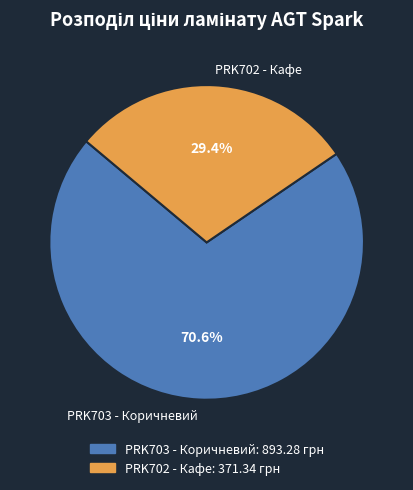

How much of the chart is everything except PRK703 - Коричневий?

29.4%